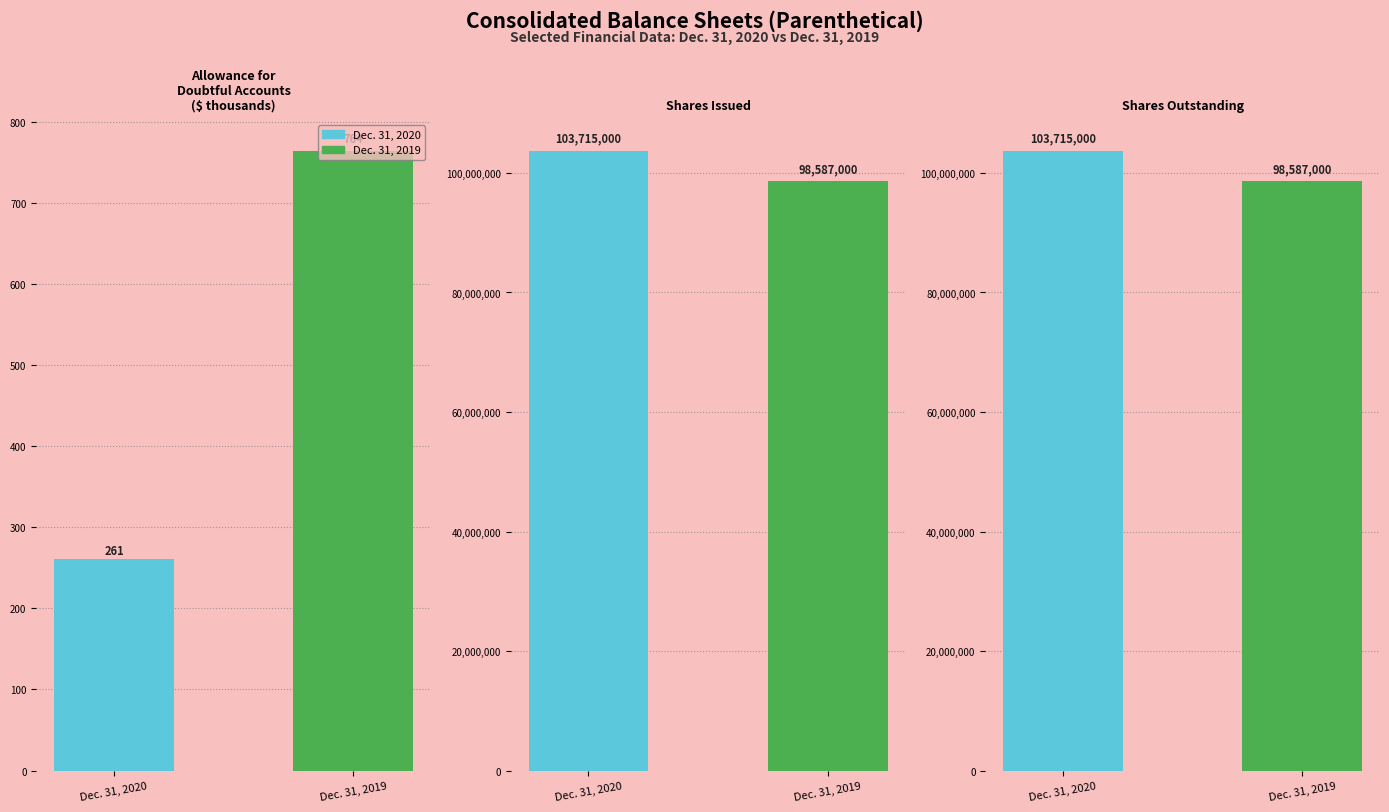

What are all the series names shown in the legend?

Dec. 31, 2020, Dec. 31, 2019